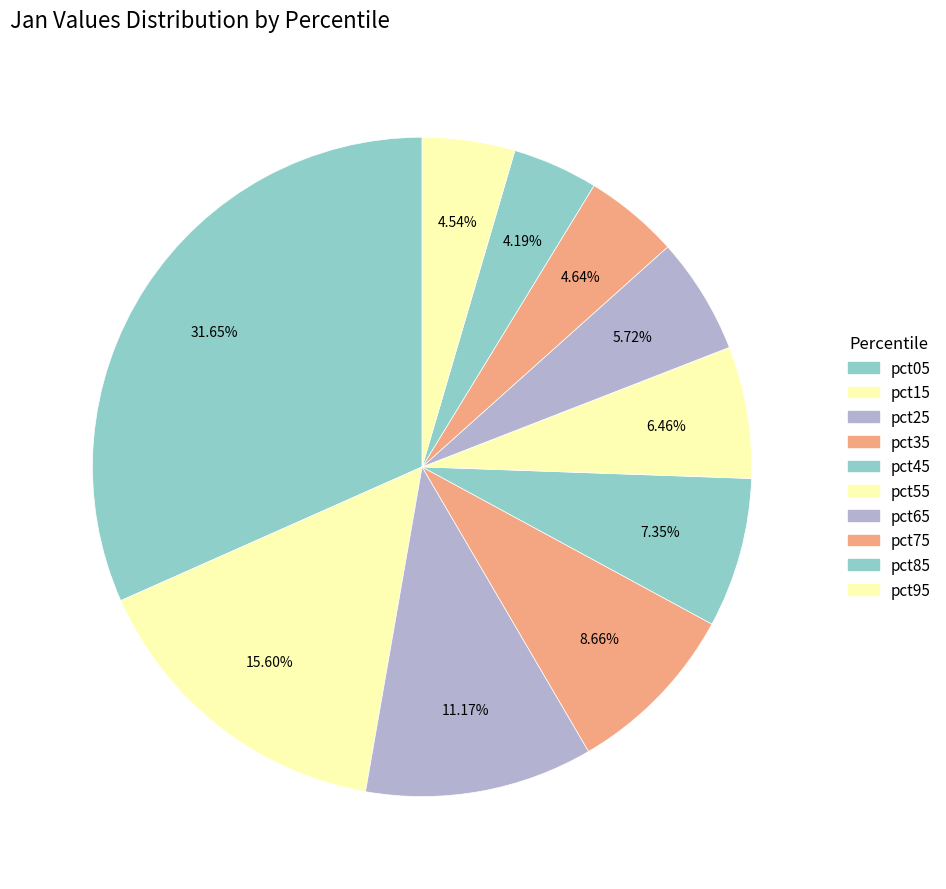

How many slices are in this pie chart?

10